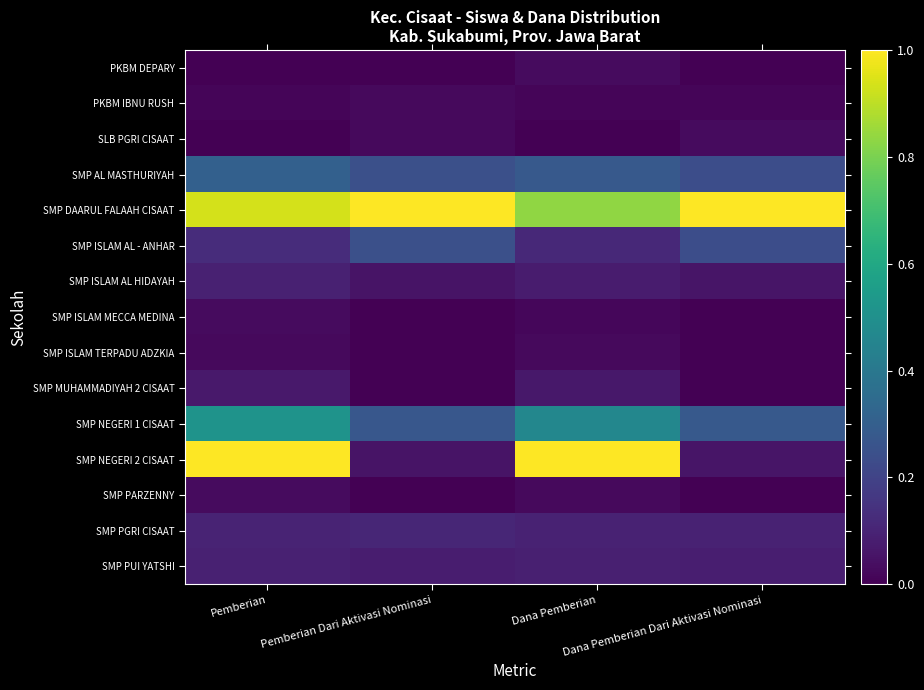

At which category is the sum across all series the highest?

Pemberian